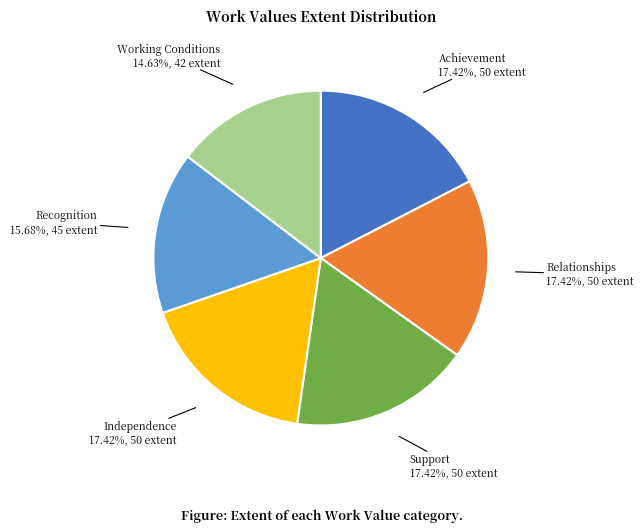

What percentage do Achievement and Working Conditions together represent?

32.1%